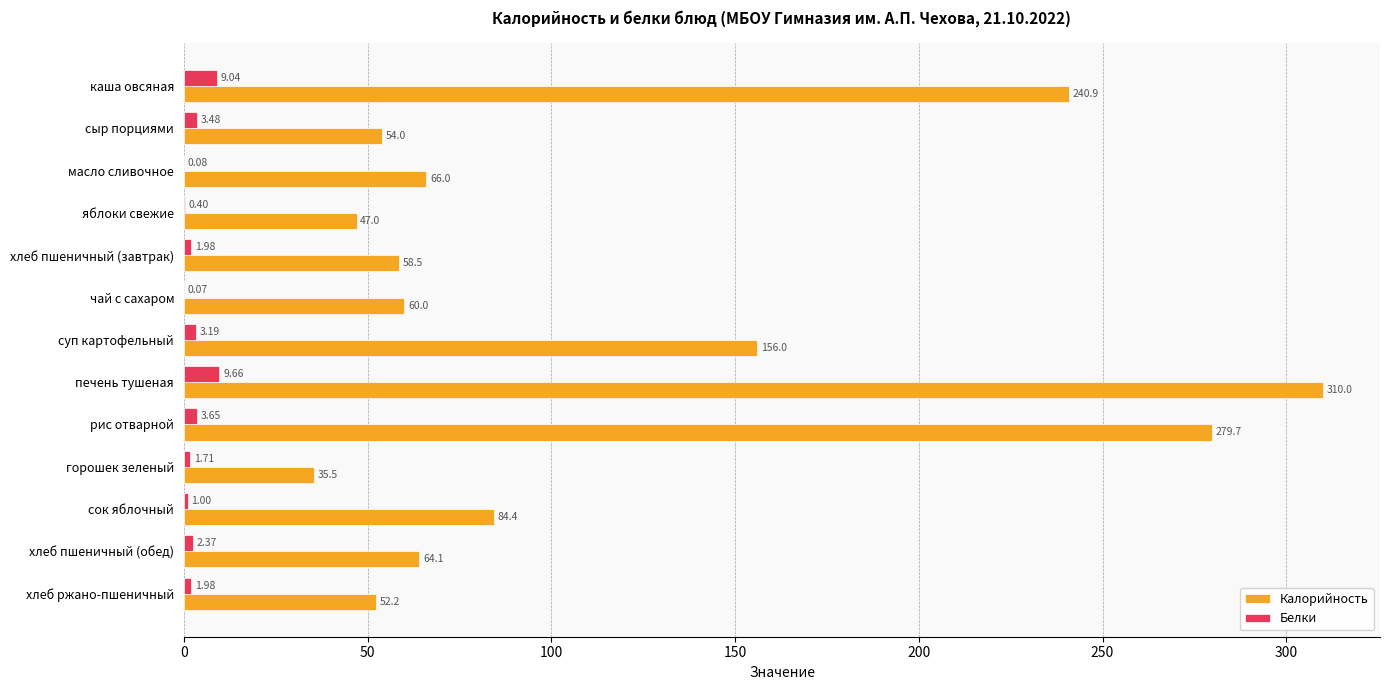

At which category does the chart reach its peak across all series?

печень тушеная